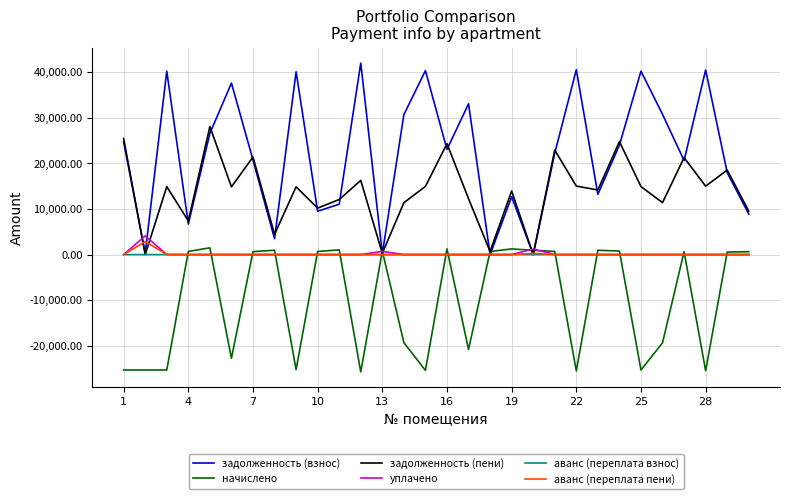

Which series has the largest total across all categories?

задолженность (взнос)